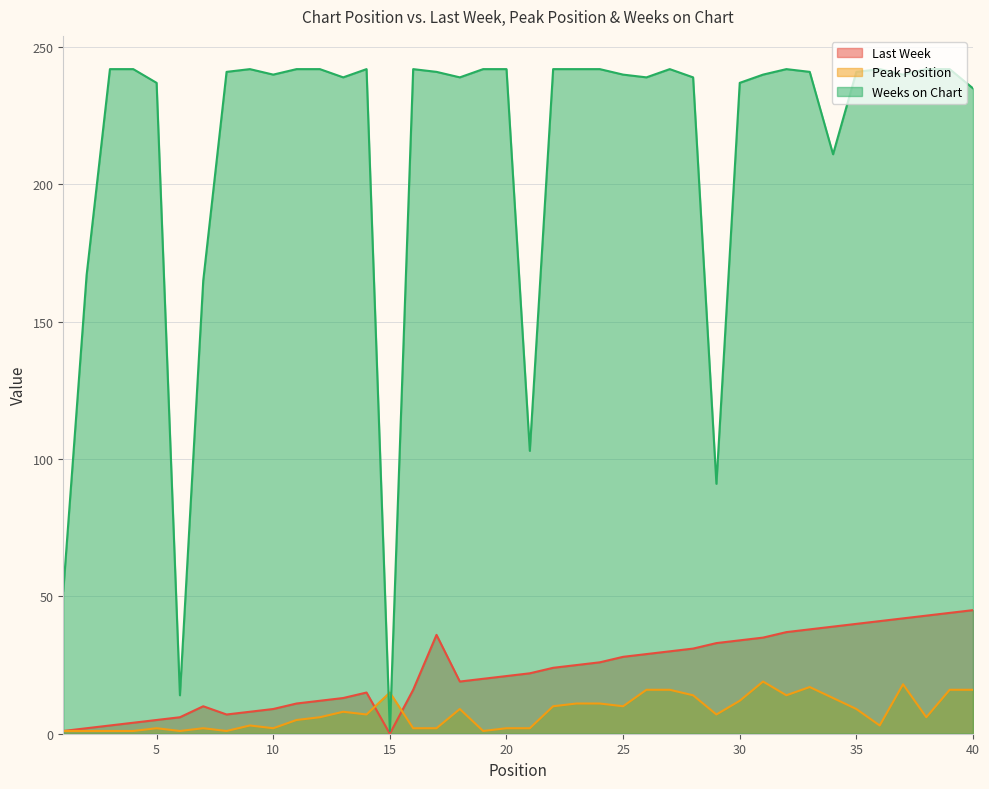

What is the difference between the second highest and second lowest values in the Weeks on Chart series?

228